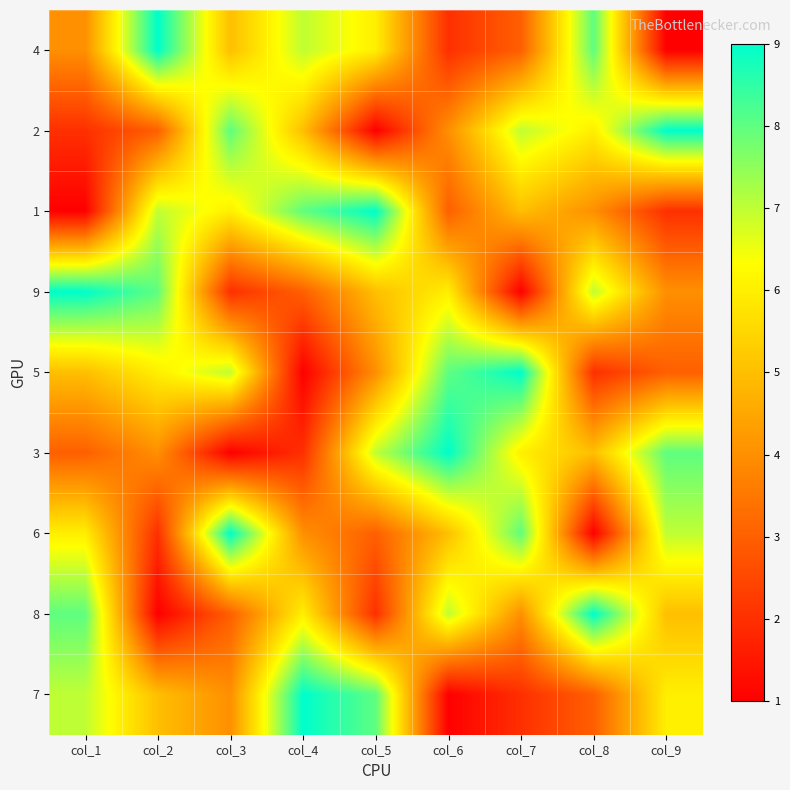

What is the spread (max minus min) of values at col_3?

8